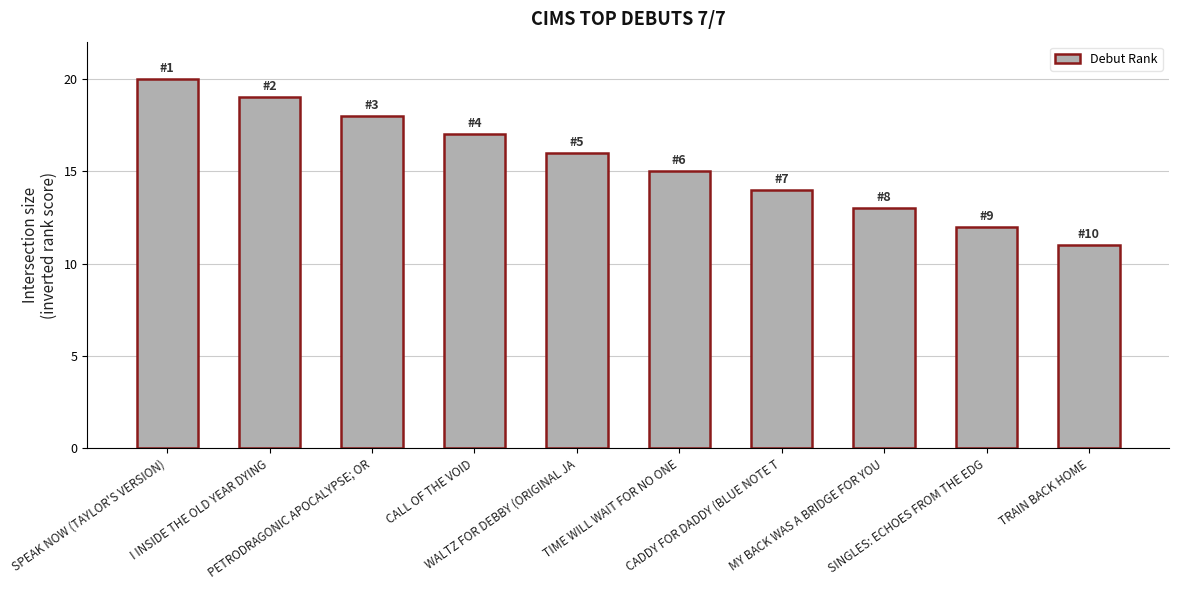

Which label corresponds to the largest value in the chart?

SPEAK NOW (TAYLOR'S VERSION)